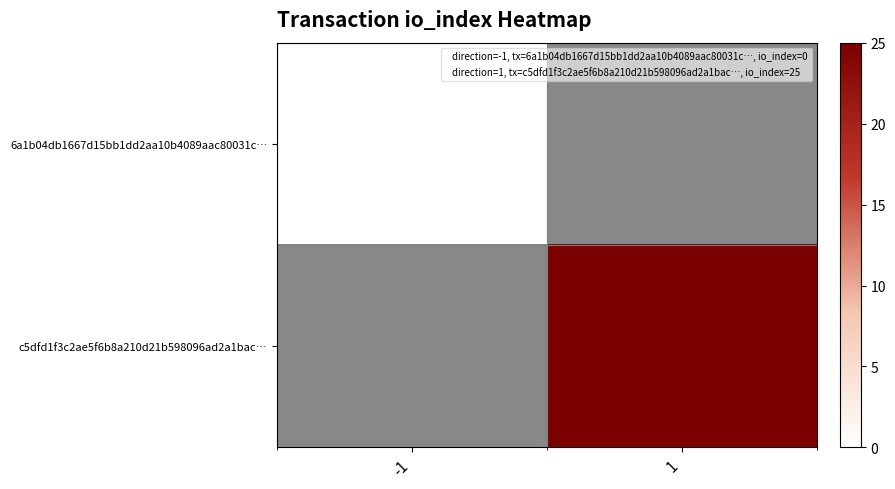

Where is 6a1b04db1667d15bb1dd2aa10b4089aac80031c… nearest to the value 0?

-1